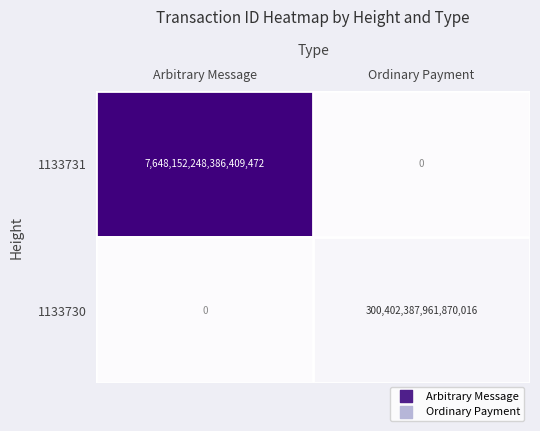

At which category is the sum across all series the highest?

Arbitrary Message